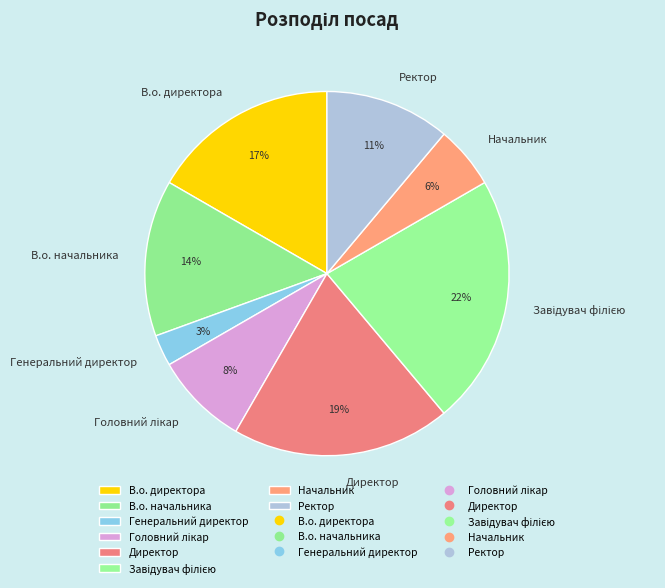

What is the ratio of the value at В.о. начальника to the value at Директор?

0.7